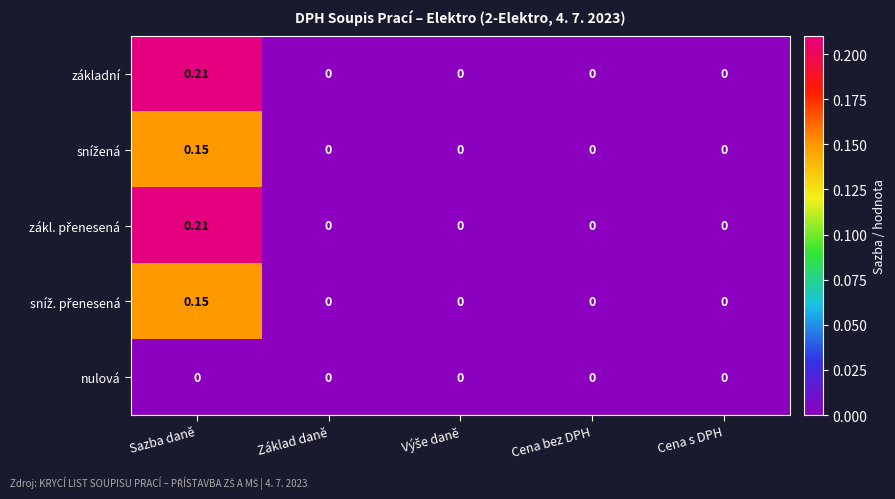

How many series are shown in this chart?

5